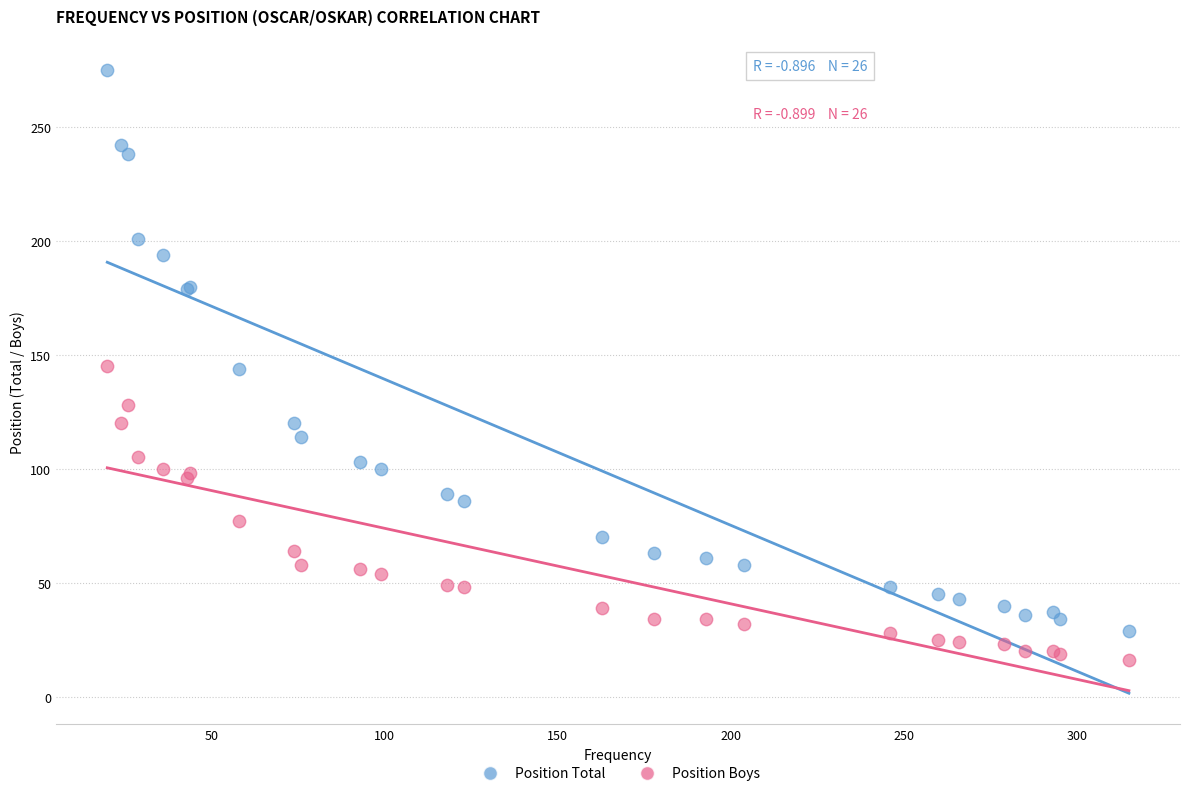

Which series has the largest Y range (max minus min)?

Position Total